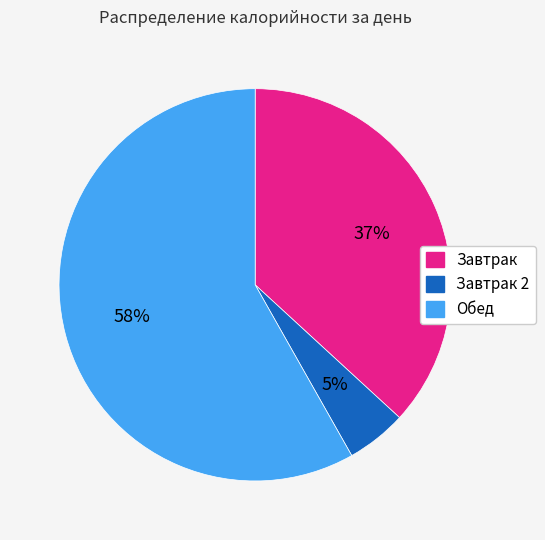

To the nearest percent, what is the difference between the largest and smallest slice percentages?

53%